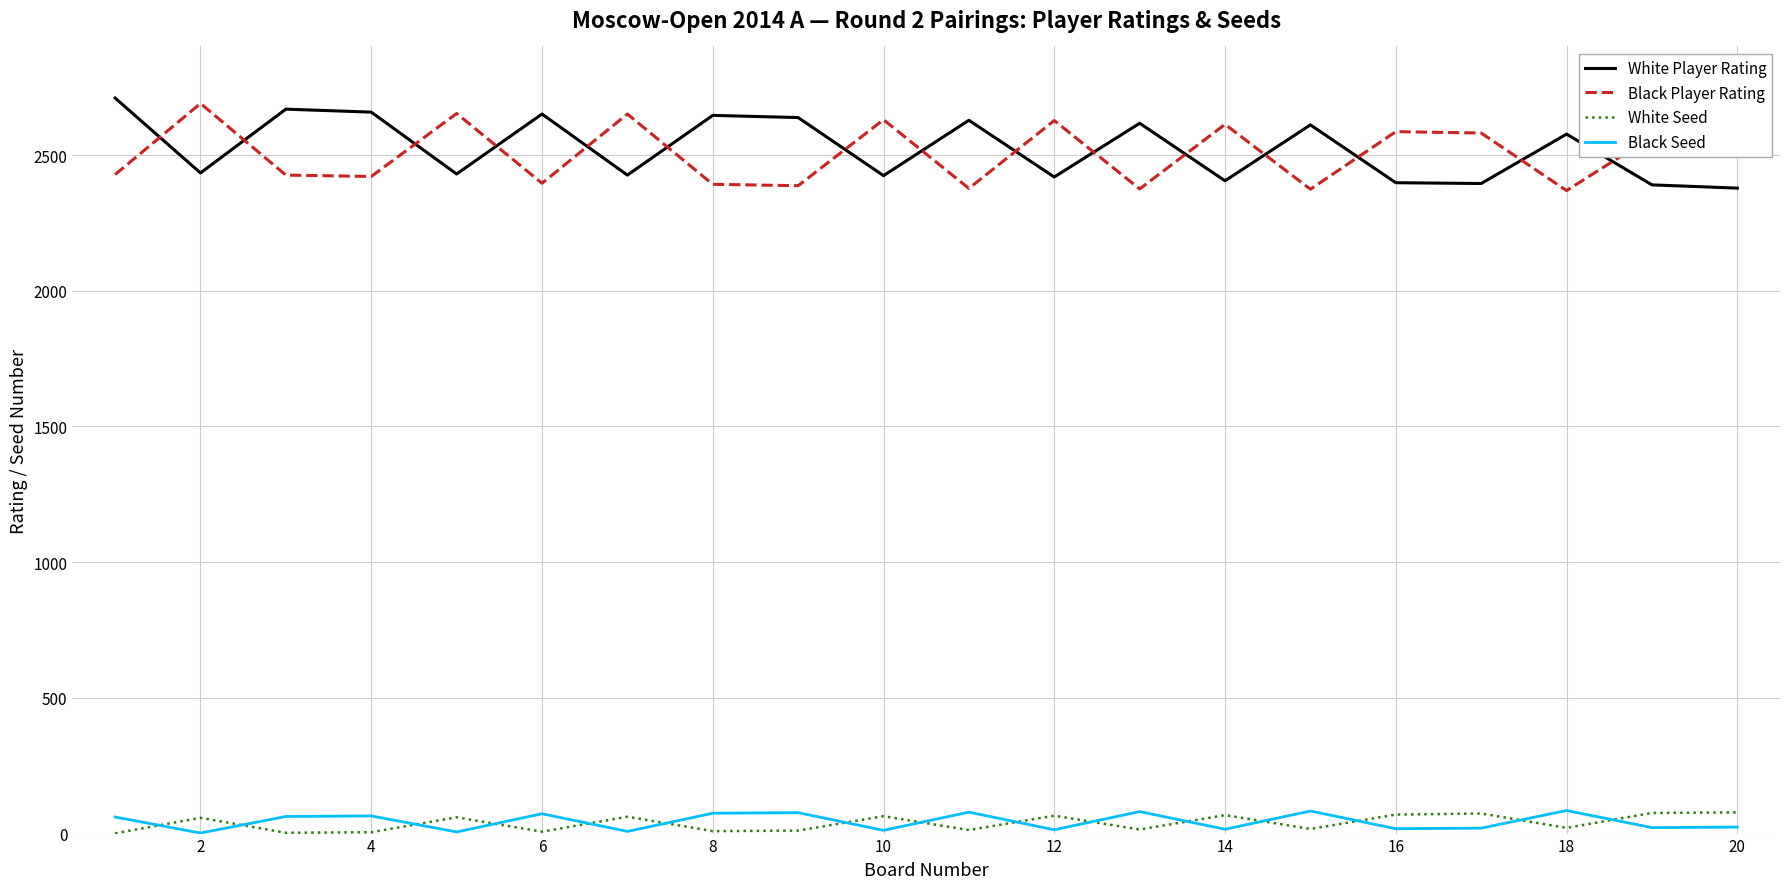

True or false: Black Player Rating and White Seed cross at least once.

False